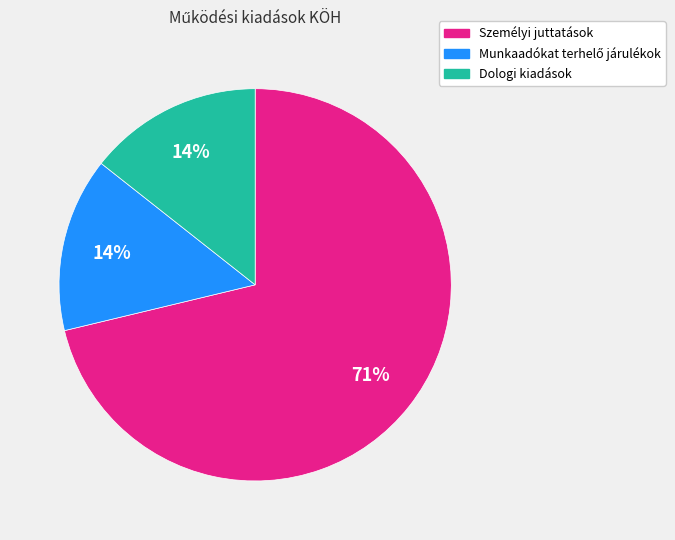

Does any single category account for the majority?

Yes